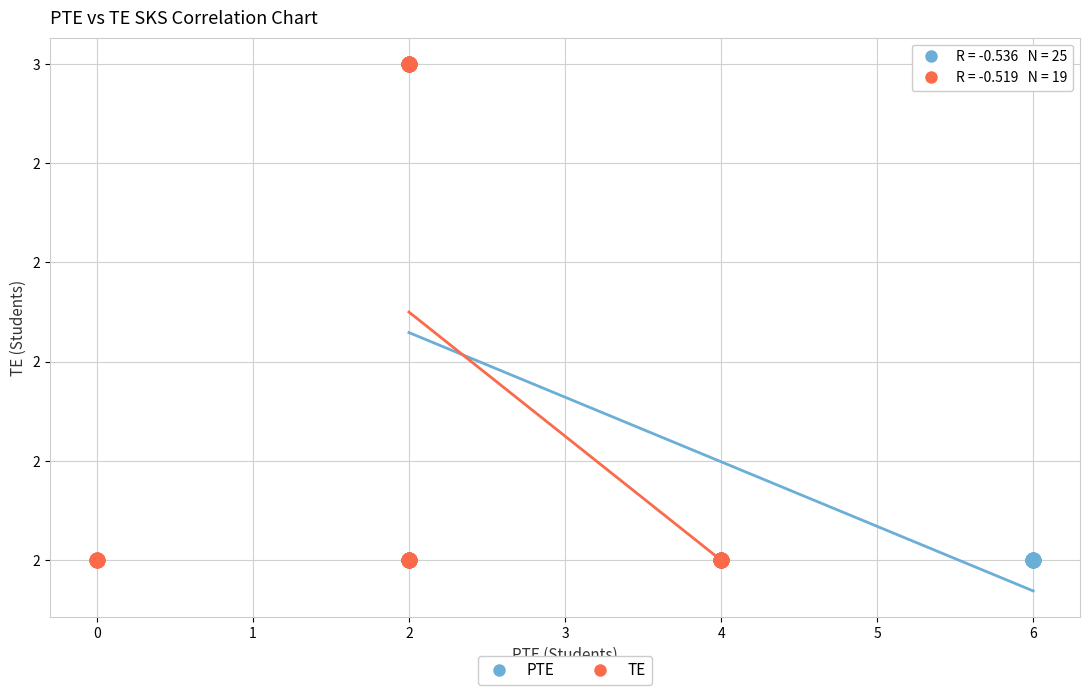

What are all the series names shown in the legend?

PTE, TE